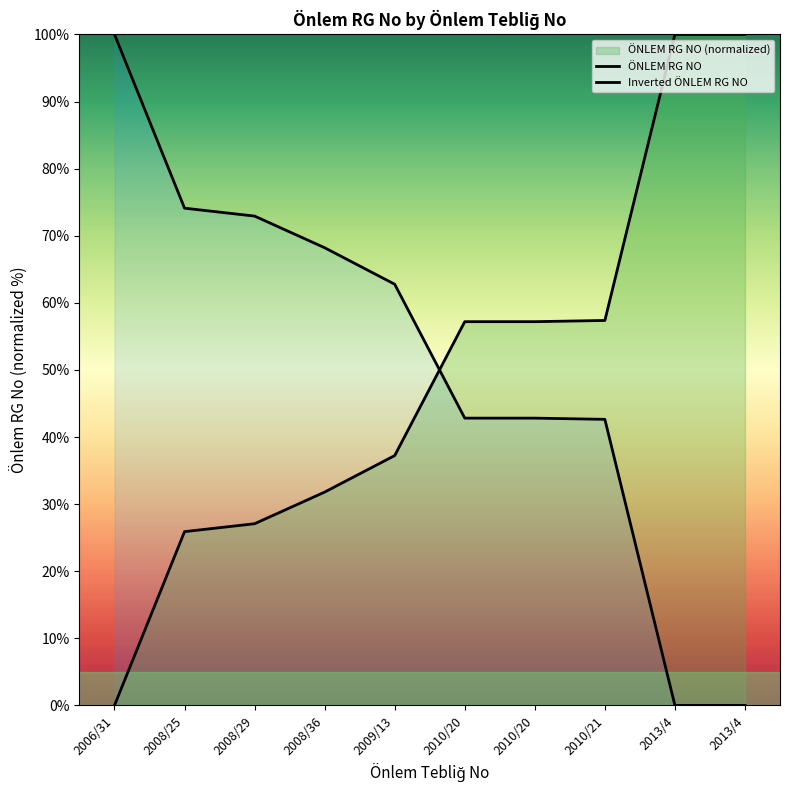

True or false: Inverted ÖNLEM RG NO has more than 1 points higher than both neighbors.

False